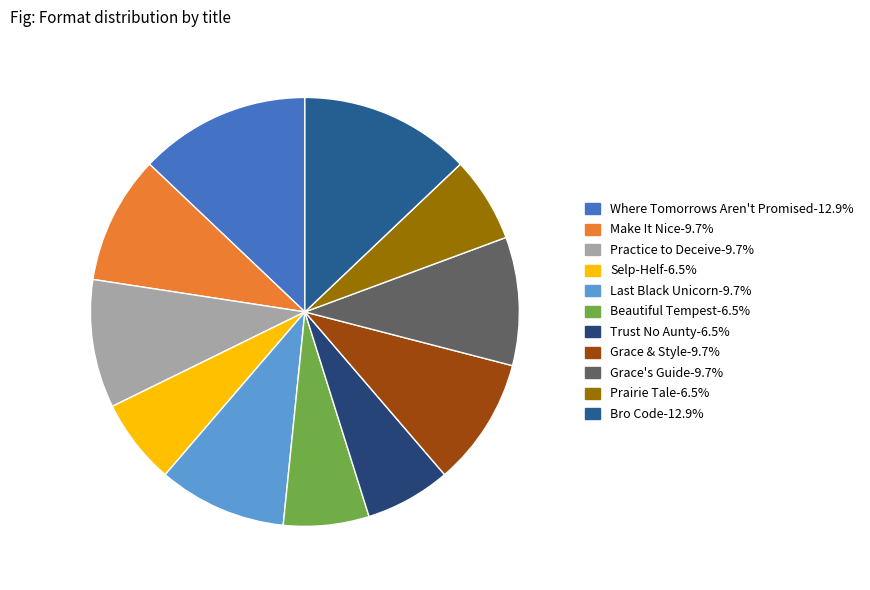

Which slice is the smallest?

Selp-Helf